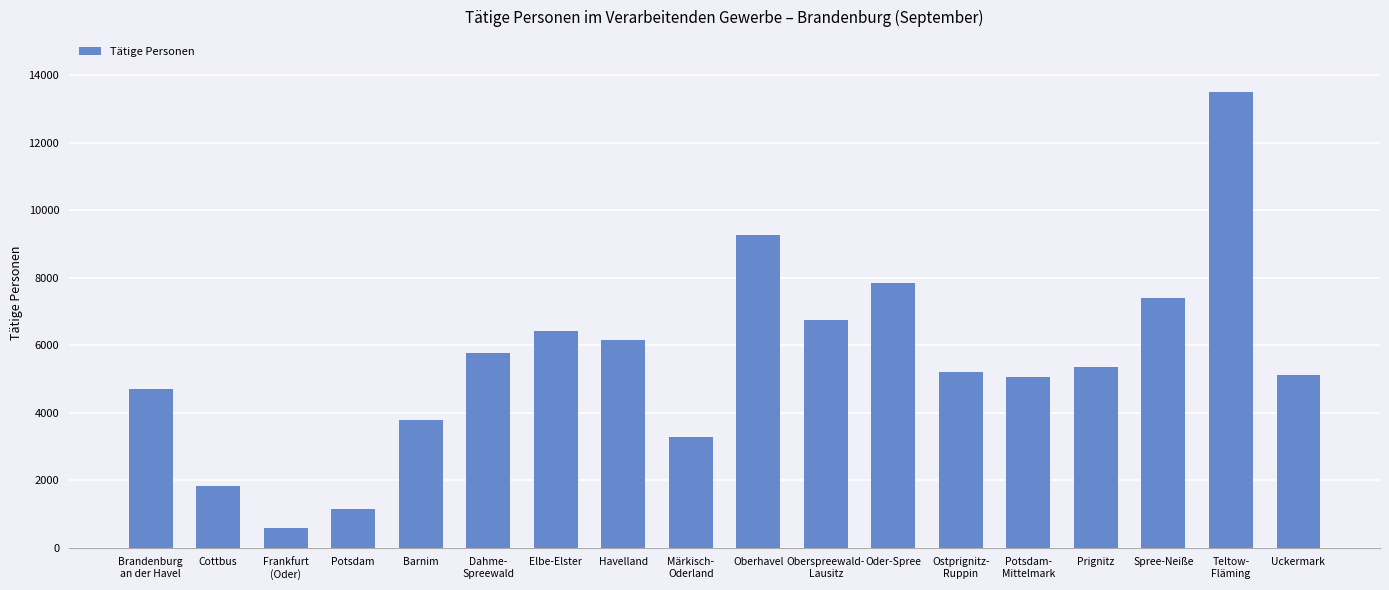

What is the maximum value shown in the chart?

13513